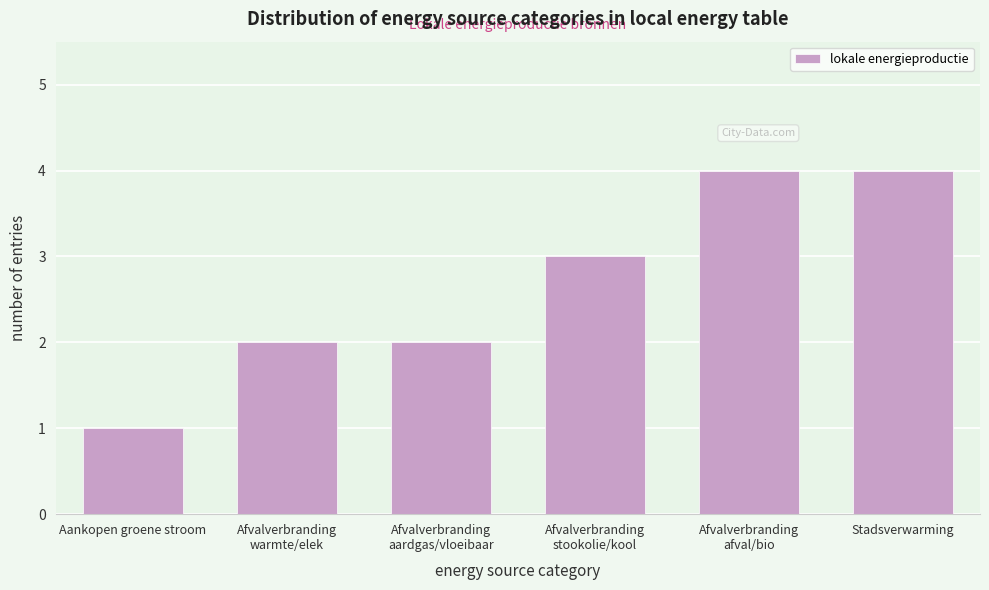

Reading right to left, extract all data points from this chart.

4	4	3	2	2	1